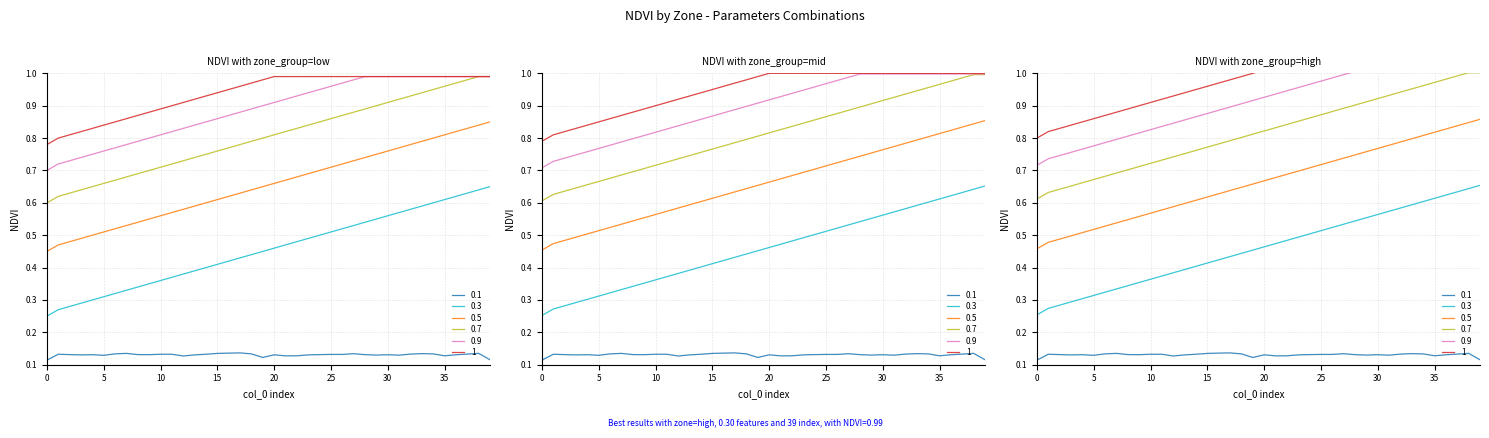

At how many categories does at least one series exceed 0?

40